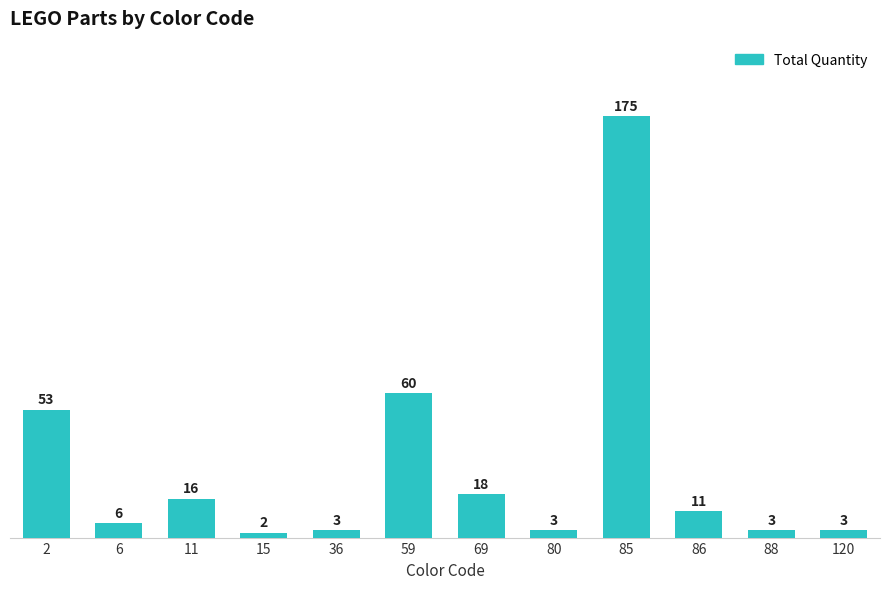

Reading left to right, transcribe all the data shown in this chart.

53	6	16	2	3	60	18	3	175	11	3	3